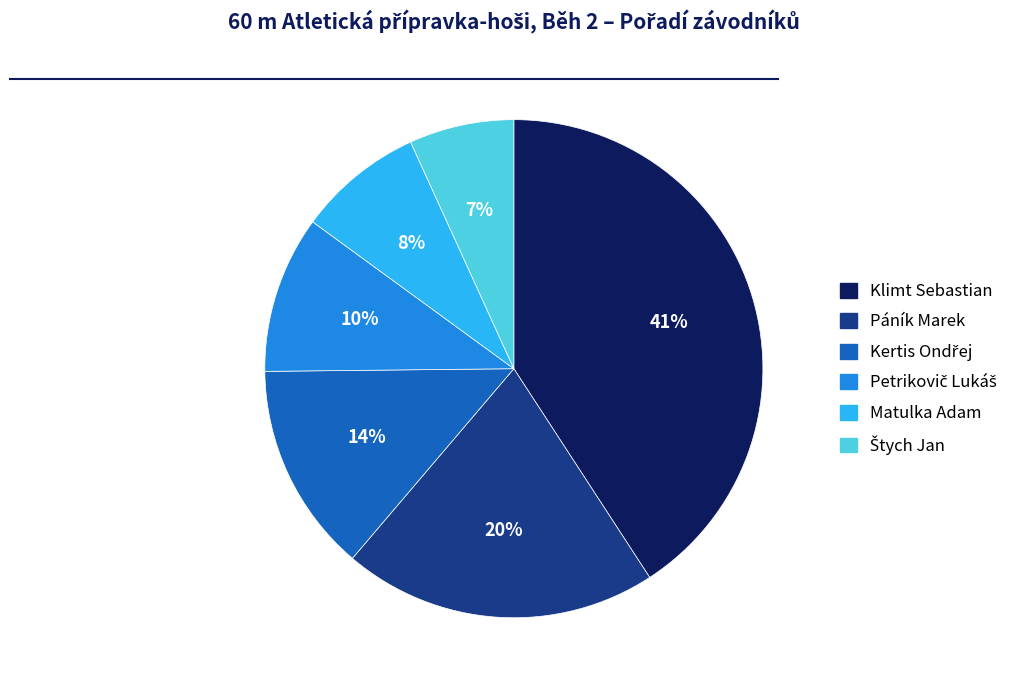

The Klimt Sebastian slice represents 41% of the pie. True or false?

True